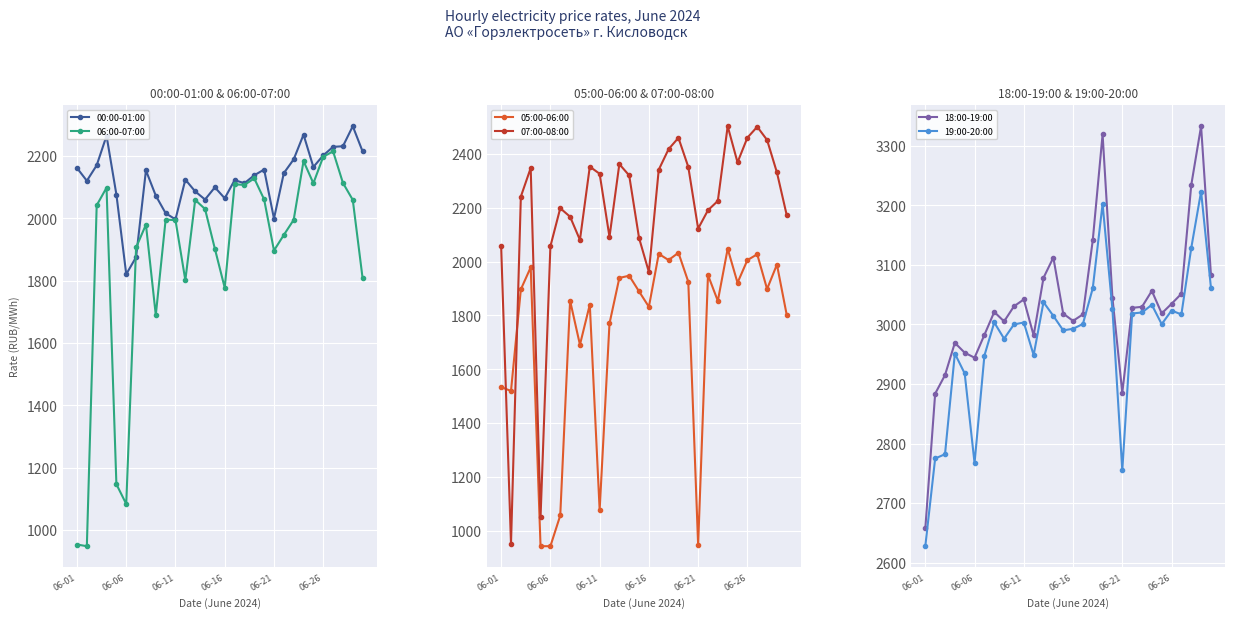

The value of 00:00-01:00 at 23 is 2268.5. True or false?

True